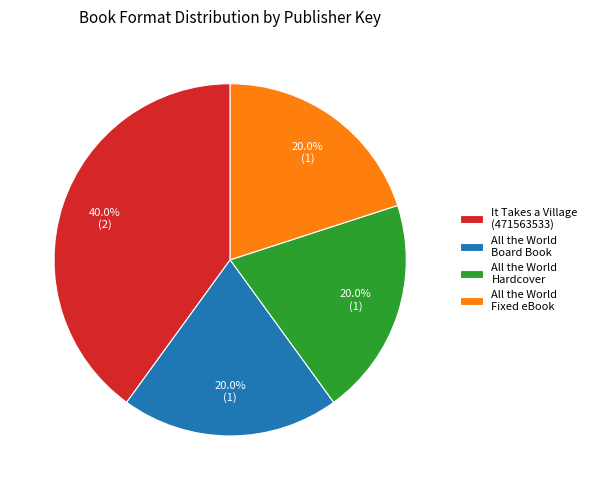

How many segments does this pie chart have?

4